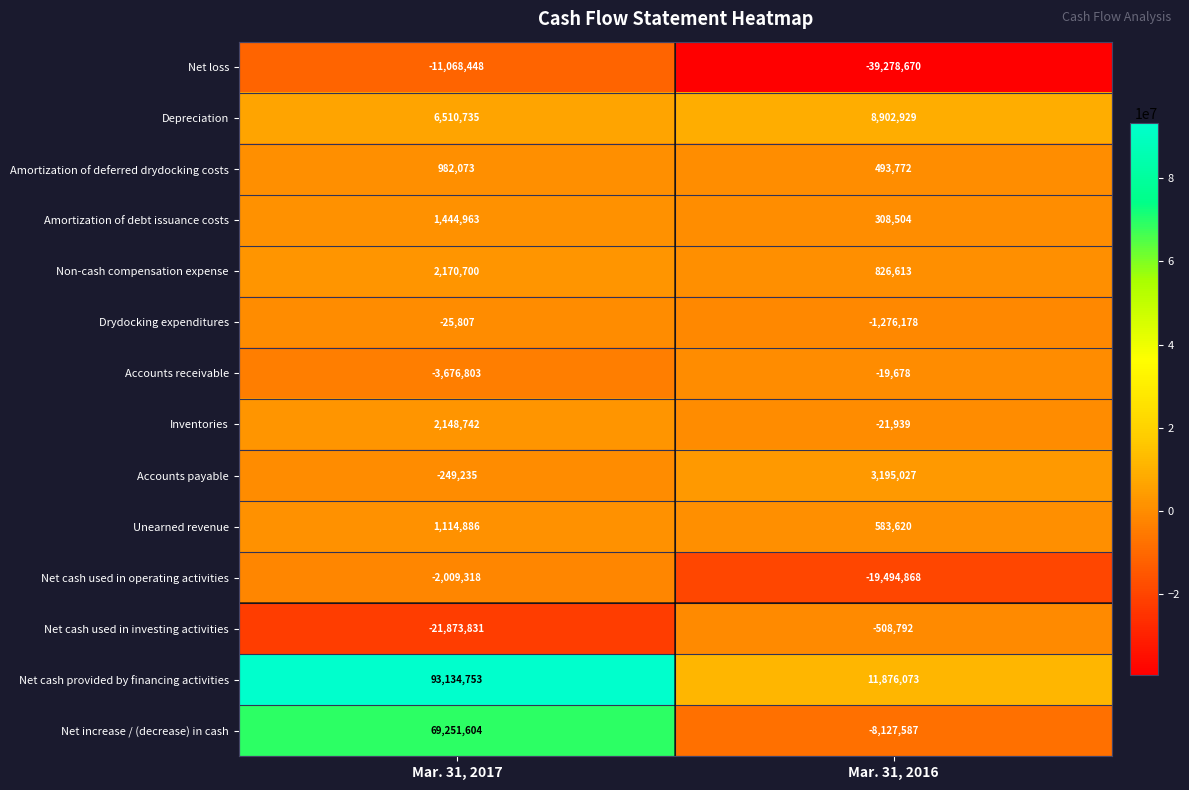

What is the difference between the Depreciation values at Mar. 31, 2016 and Mar. 31, 2017?

2392194